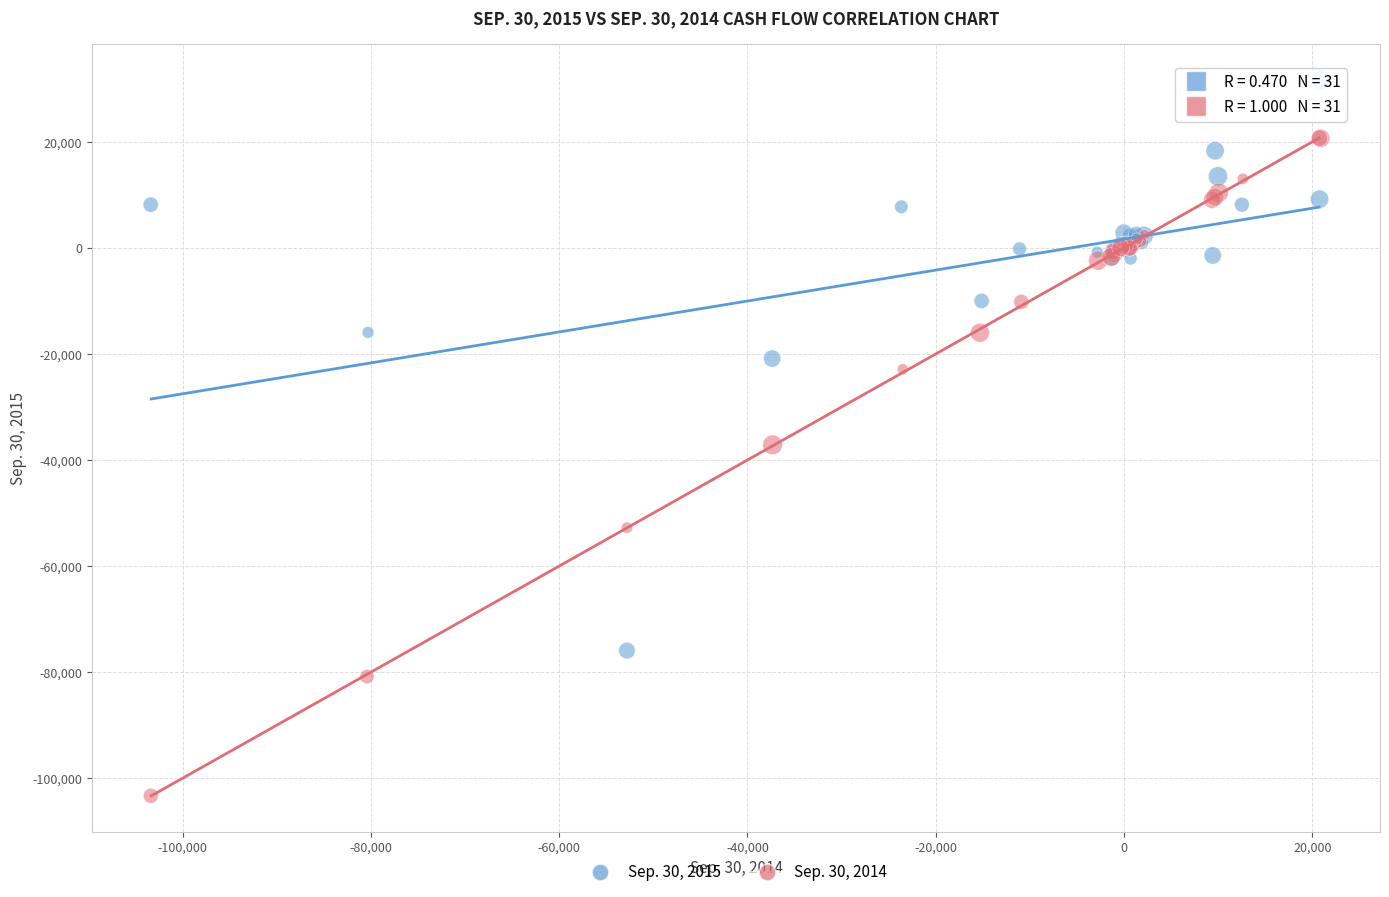

Which series reaches the maximum Y coordinate?

Sep. 30, 2015